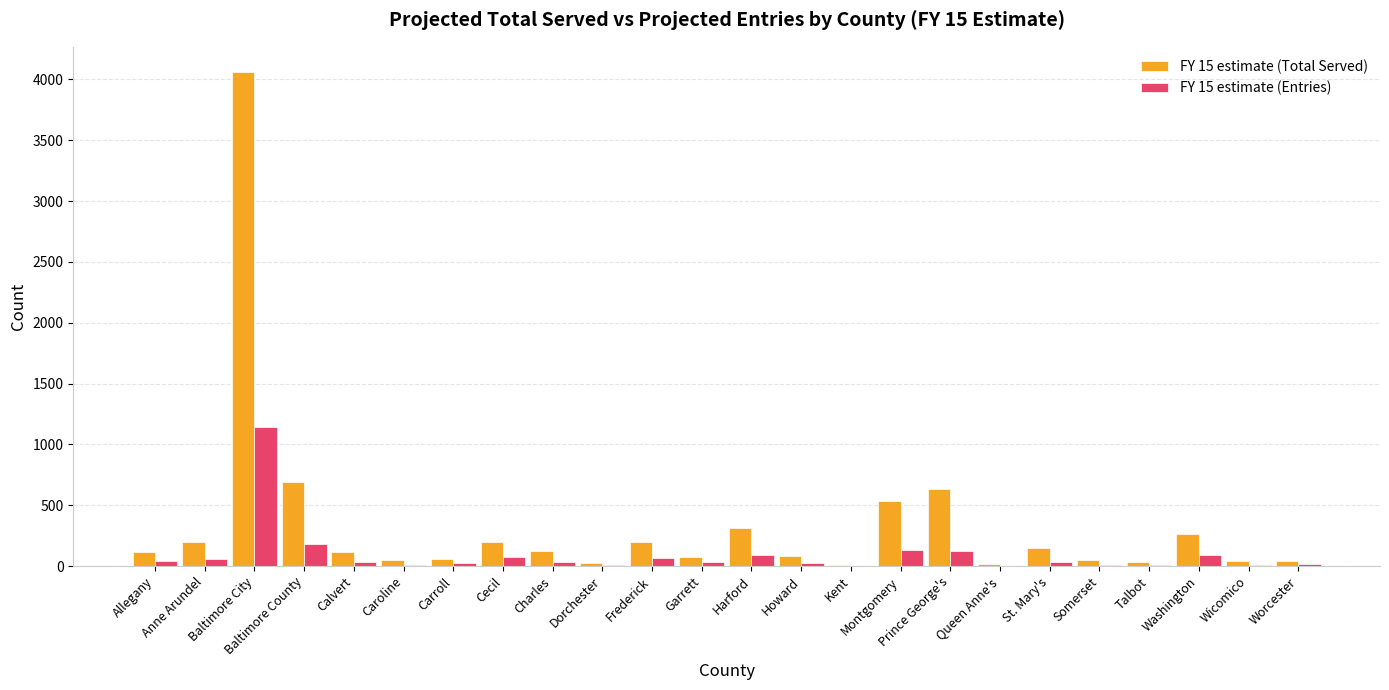

What is the sum of all FY 15 estimate (Total Served) values?

8107